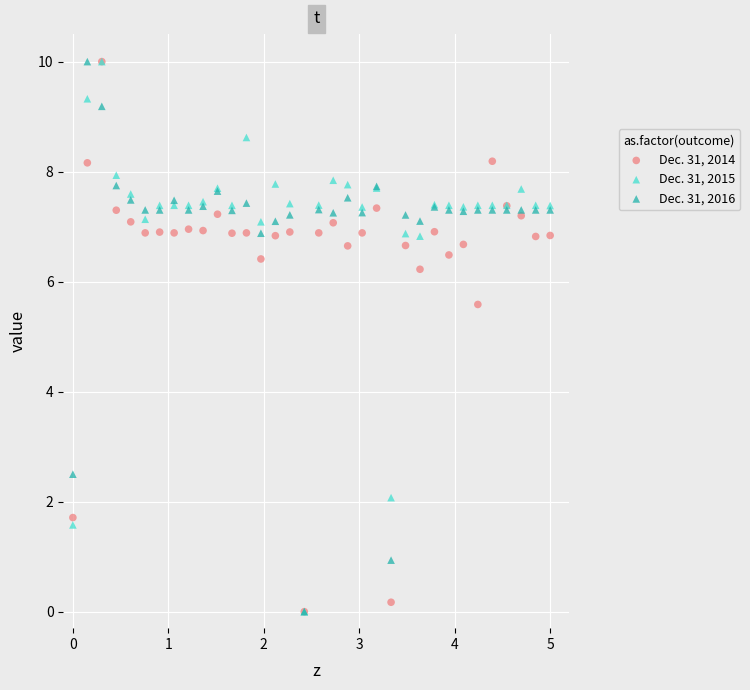

Across all series, what Y value is closest to 5?

5.6